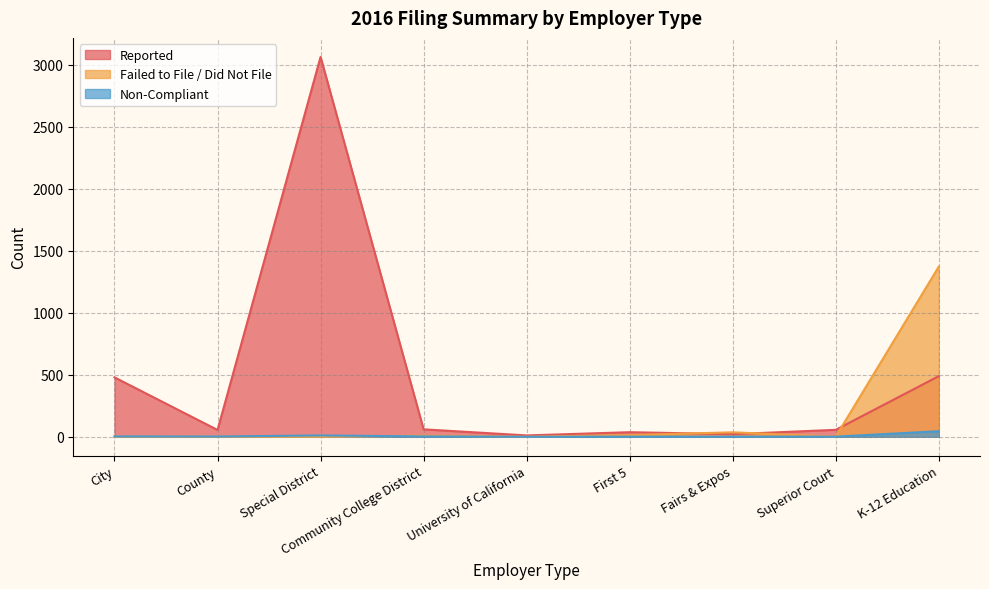

What is the total value across all series at Superior Court?

58